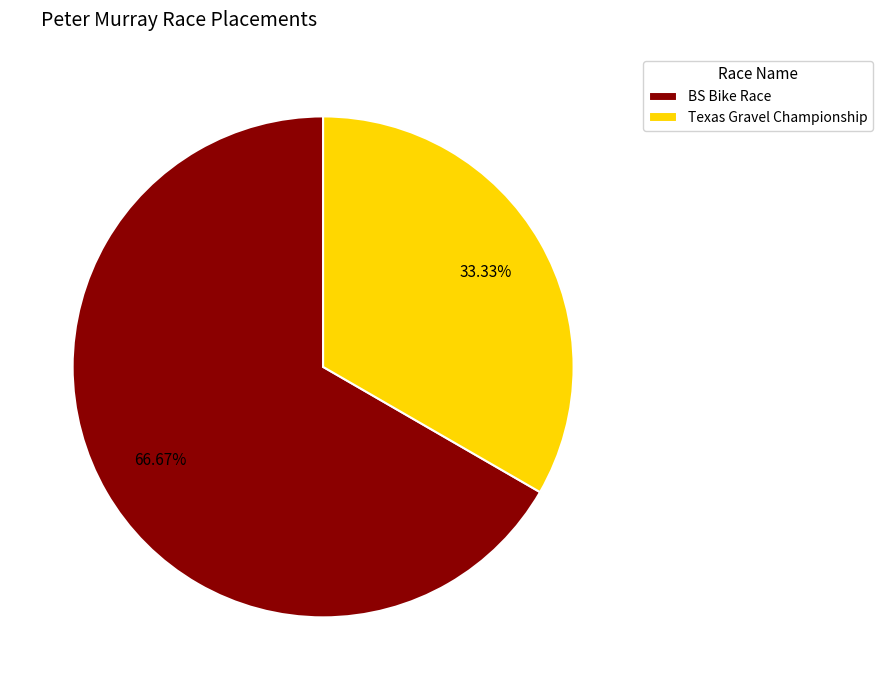

How many segments does this pie chart have?

2